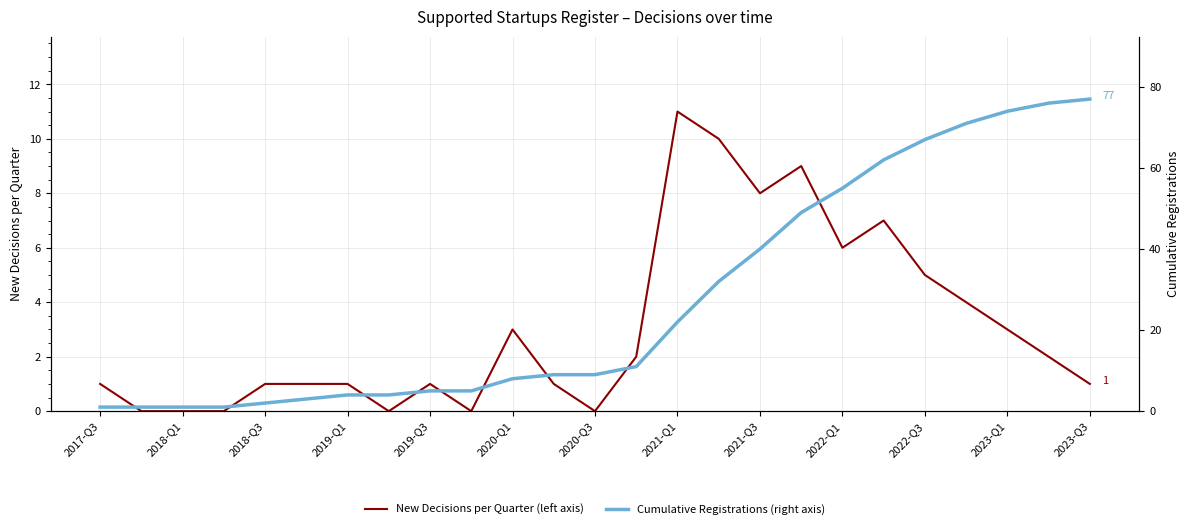

At which label does New Decisions per Quarter (left axis) reach its peak?

2021-Q1